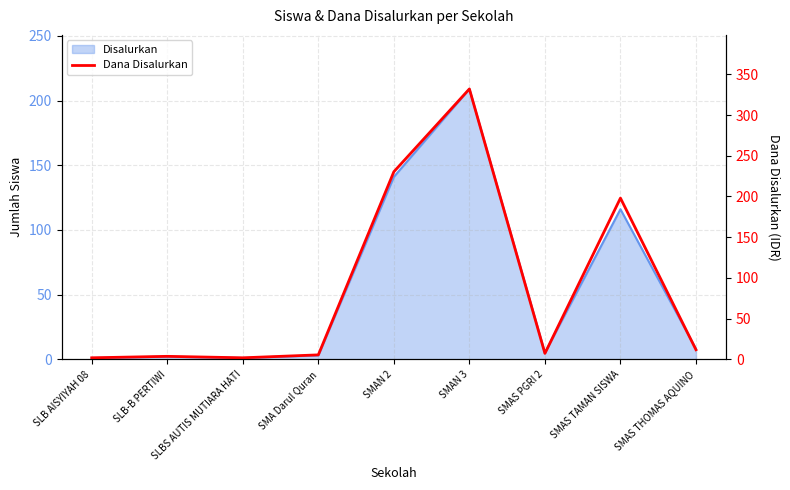

Where is the data nearest to the value 166?

SMAS TAMAN SISWA